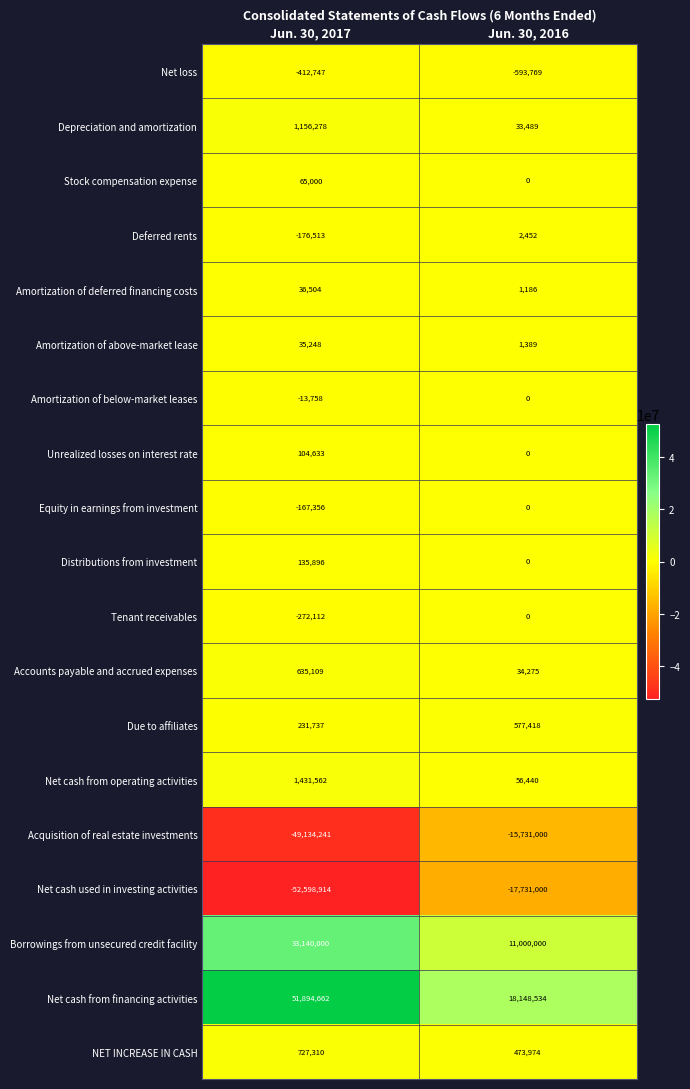

Which series has the largest total across all categories?

Net cash from financing activities